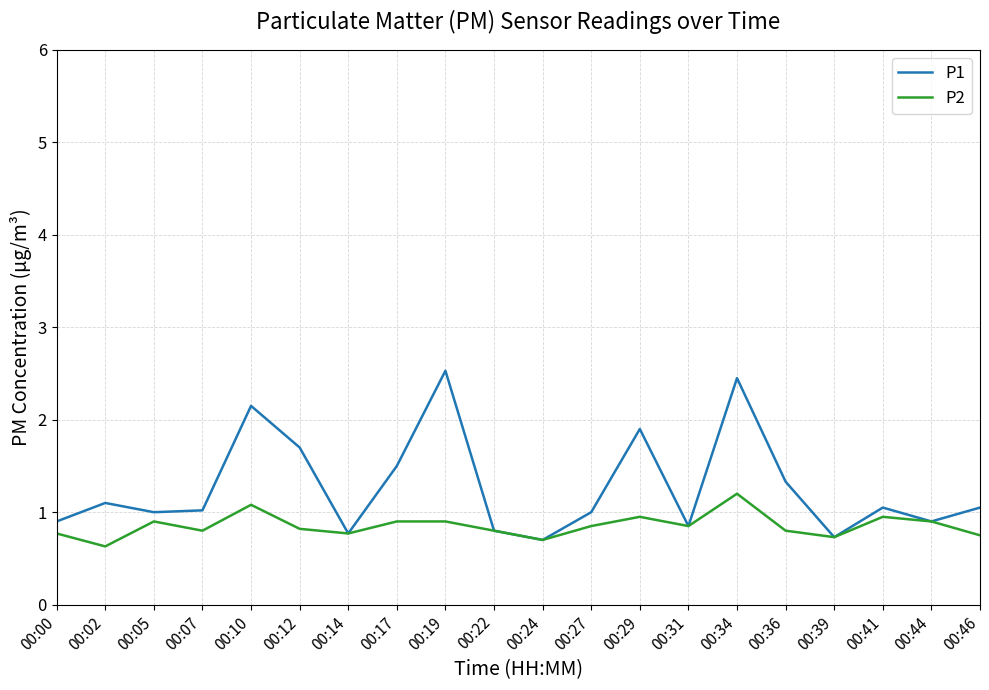

How many lines are shown in the chart?

2